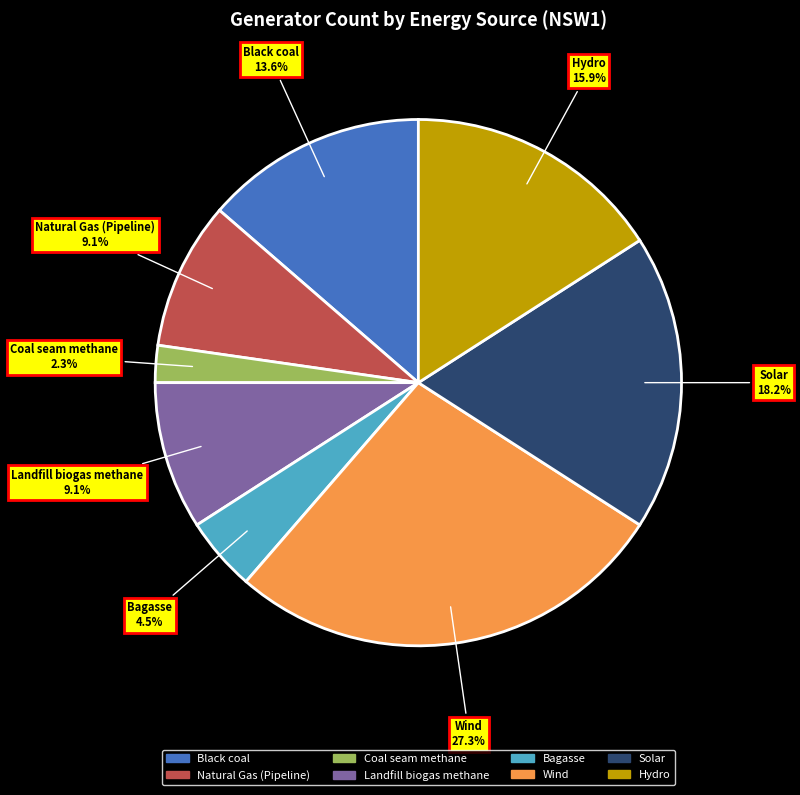

Which category has the biggest portion of the pie?

Wind